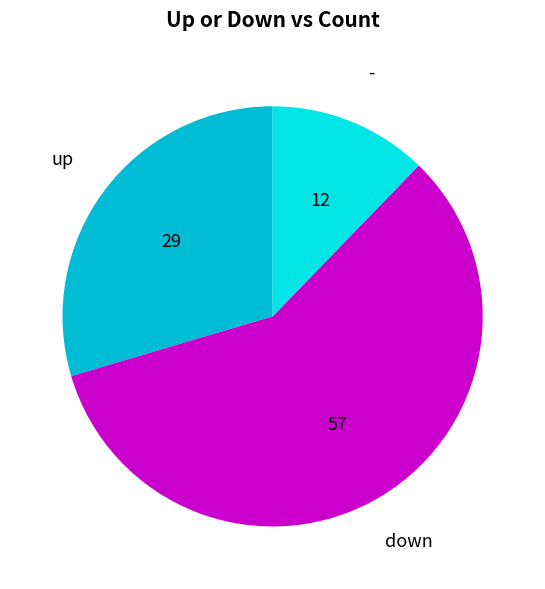

Is there any slice that represents more than half of the pie?

Yes